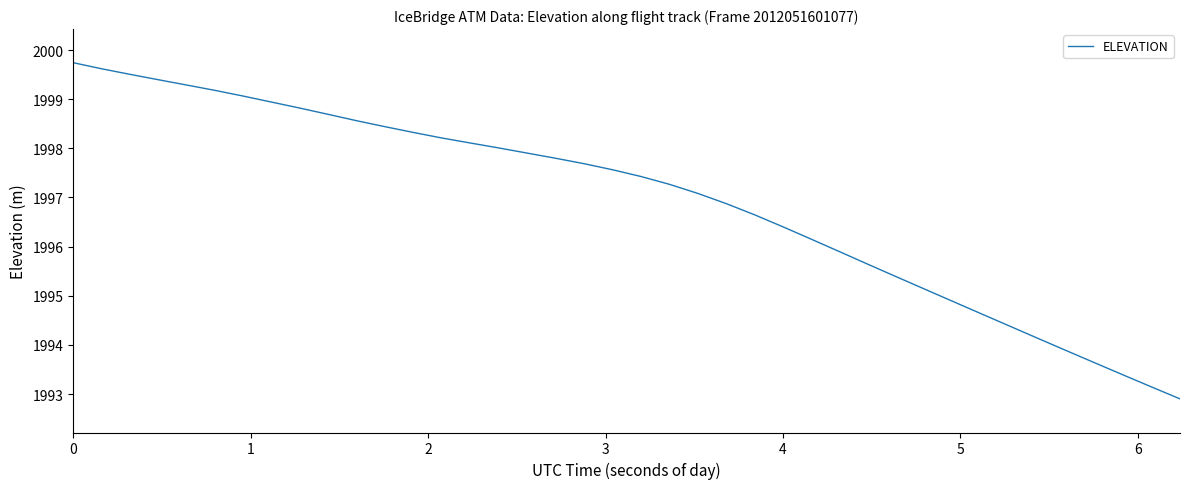

What is the difference between the maximum and minimum values?

6.8